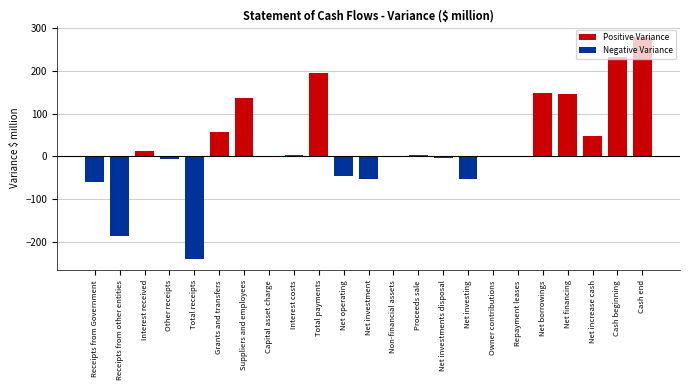

The chart shows a value of -60.0 at Receipts from Government. True or false?

True